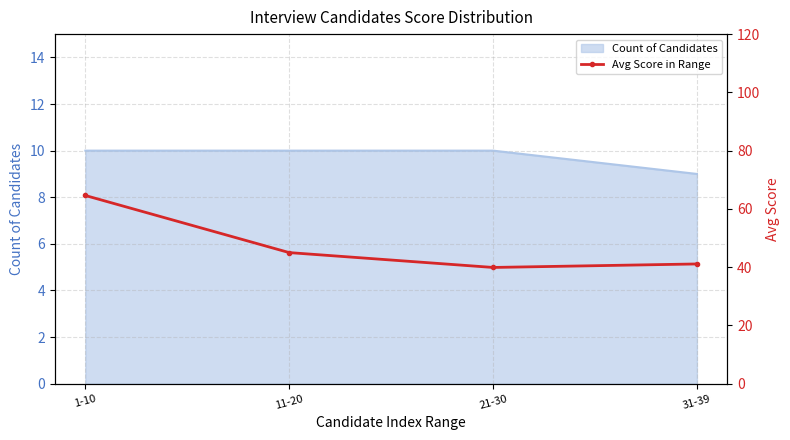

Where does the data first go above 45?

1-10